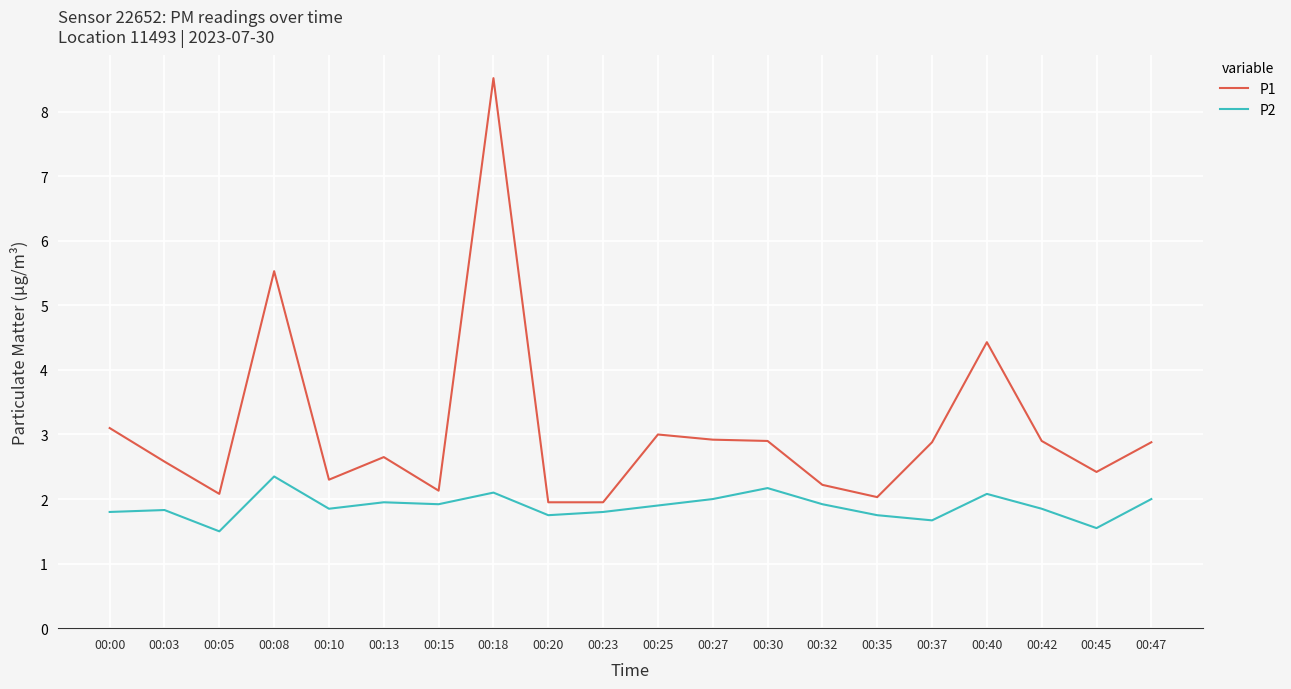

List the series in order of their overall mean, lowest first.

P2, P1